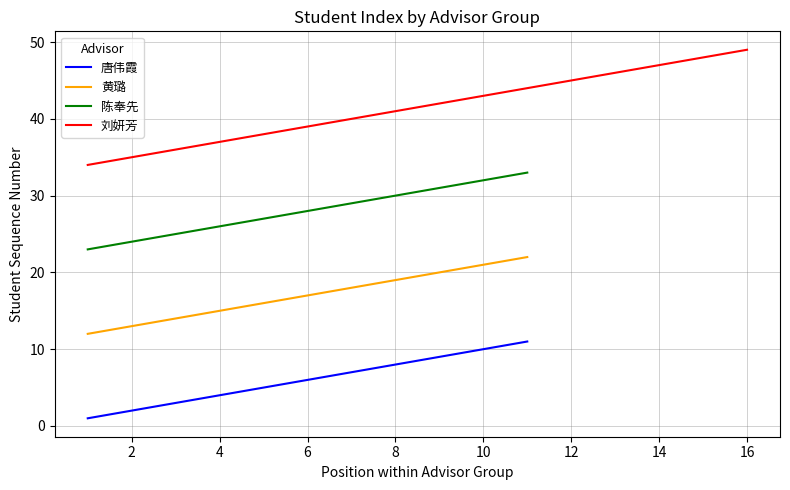

True or false: 黄璐 and 唐伟霞 intersect in this chart.

False